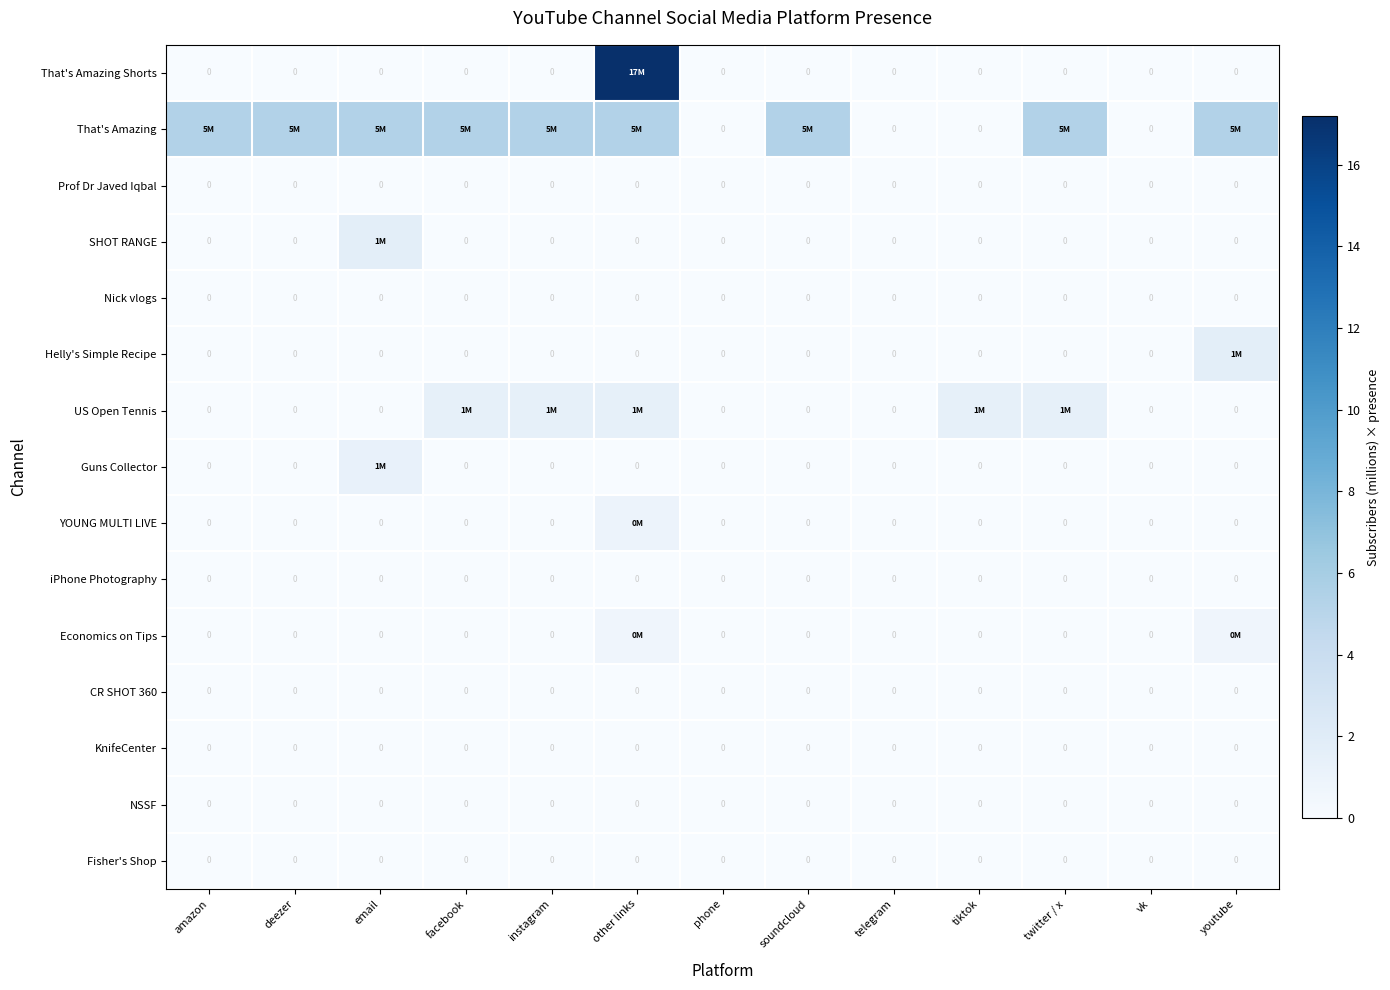

At how many categories does at least one series exceed 5?

9